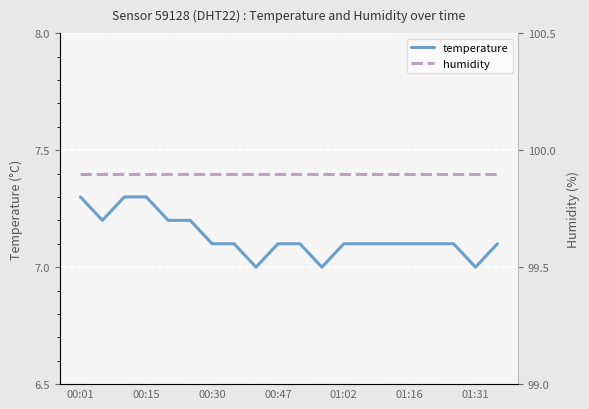

Is this an area chart (filled region under the line)?

No